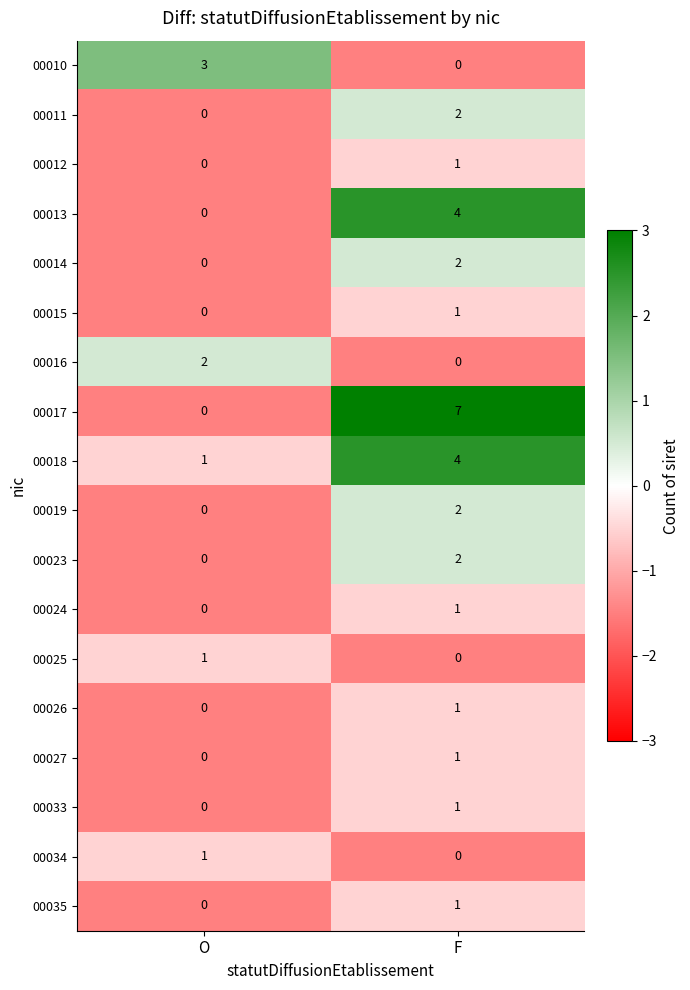

List the labels in order of 00018 value, smallest first.

O, F